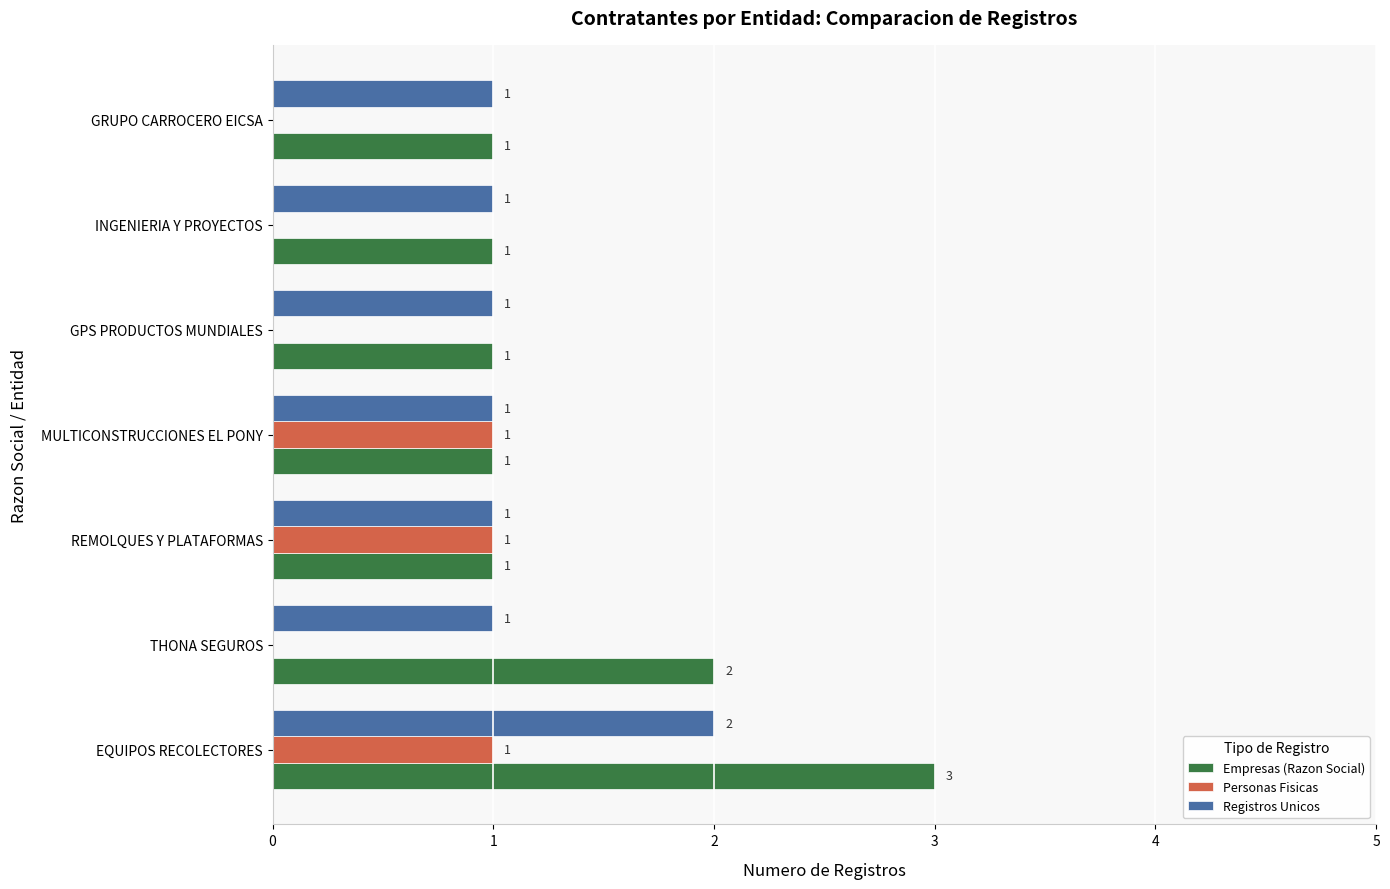

Which category has the highest value across all series?

EQUIPOS RECOLECTORES